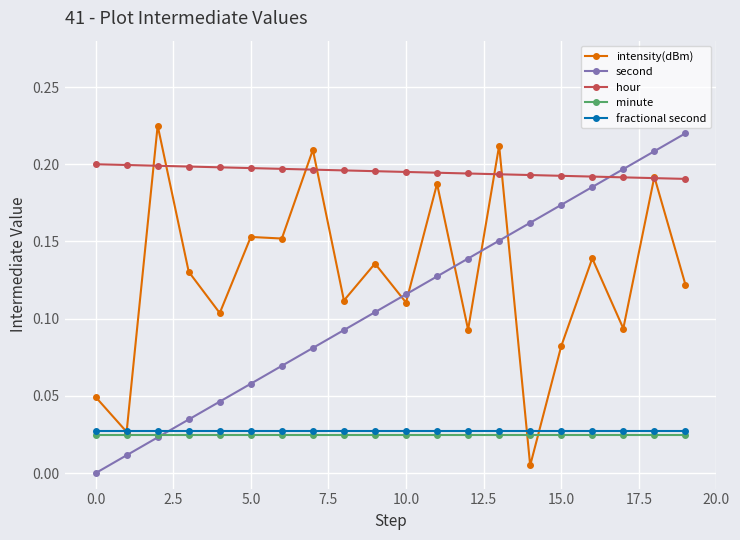

After their last crossing, which series has the higher values: second or intensity(dBm)?

second